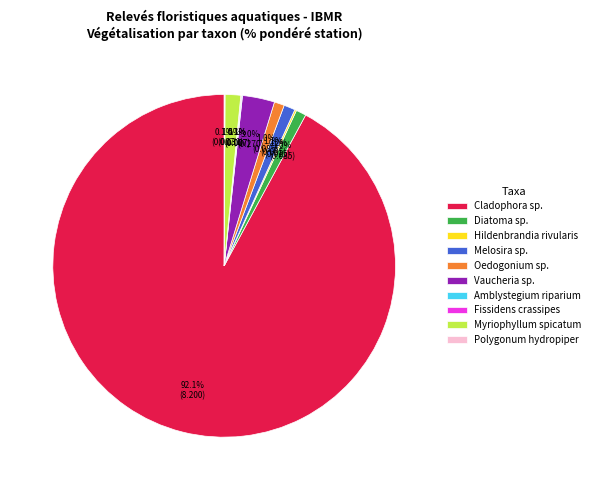

Which slice is the largest?

Cladophora sp.